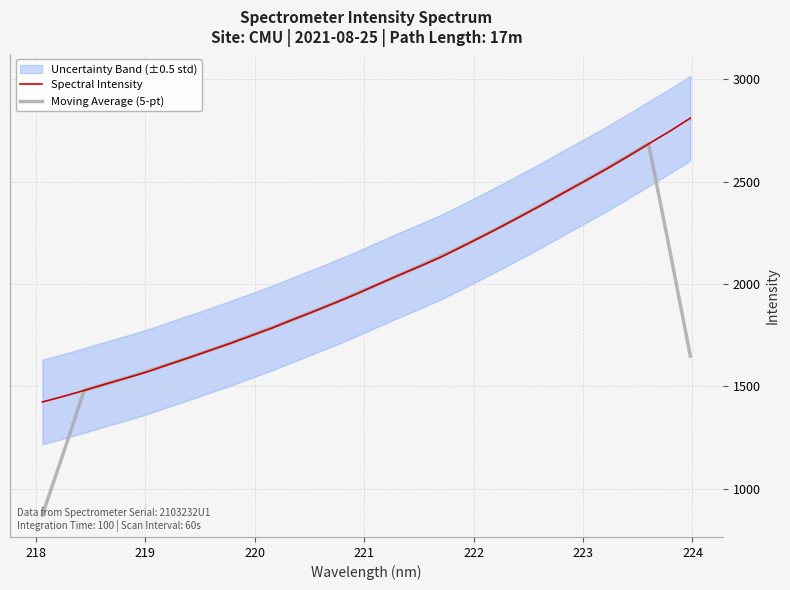

What is the maximum value for Spectral Intensity?

2809.9